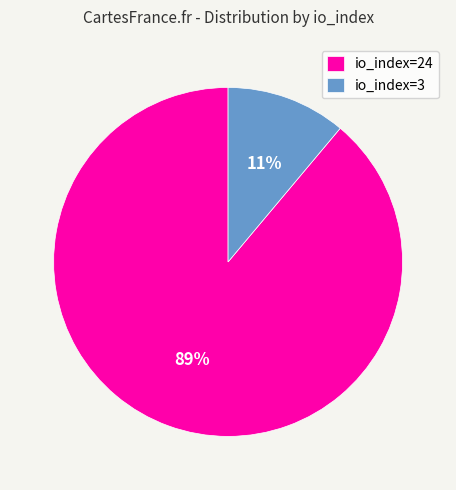

Does io_index=3 represent more than half of the total?

No